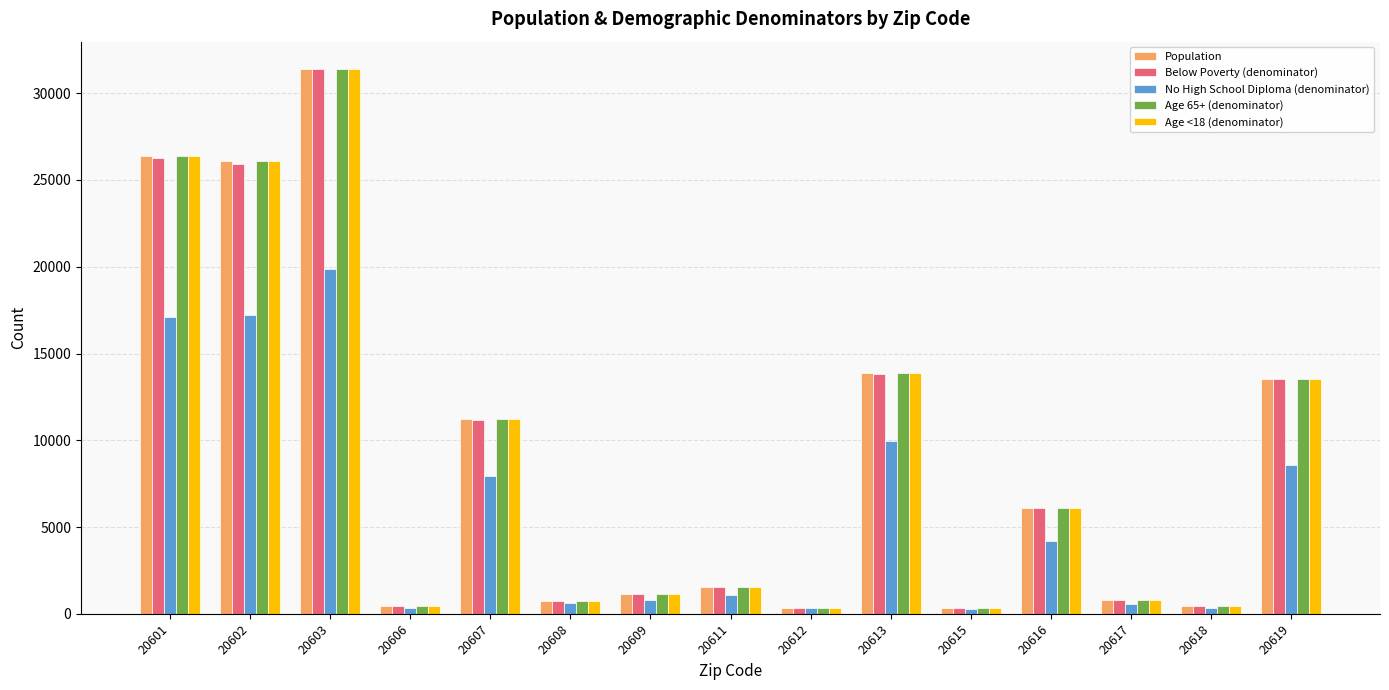

What are all the series names shown in the legend?

Population, Below Poverty (denominator), No High School Diploma (denominator), Age 65+ (denominator), Age <18 (denominator)